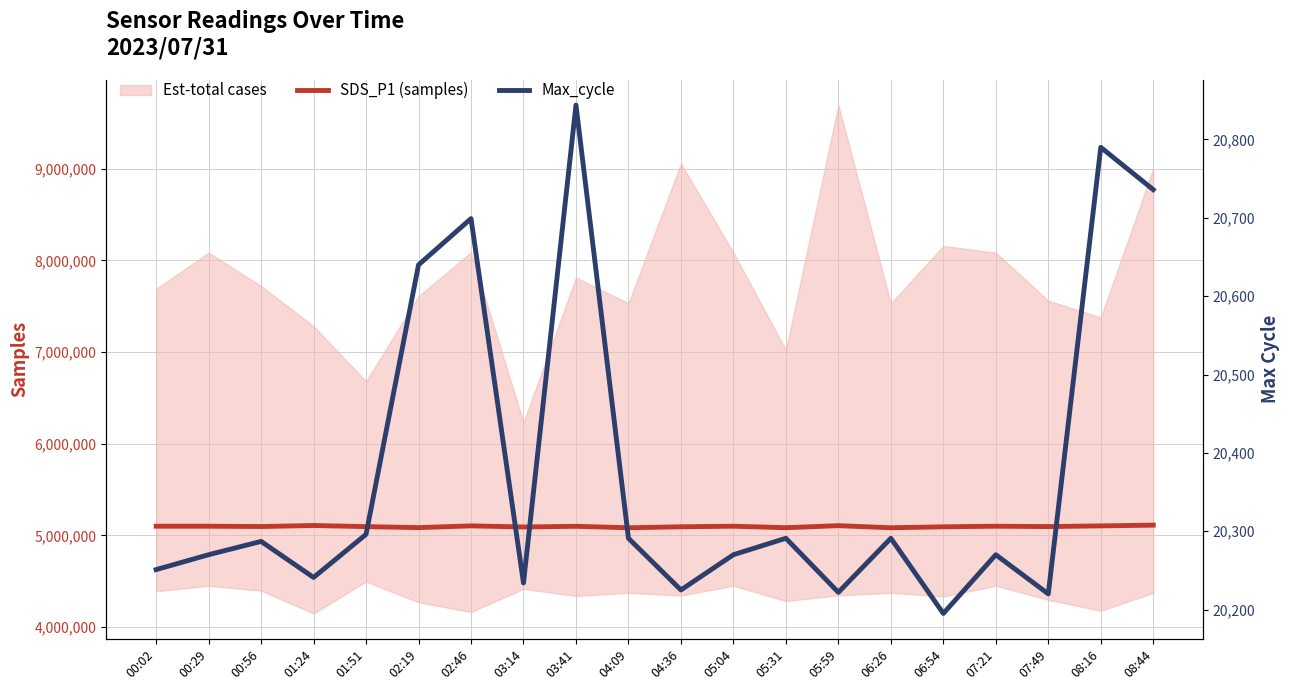

What is the lowest value of the Max_cycle series?

20195